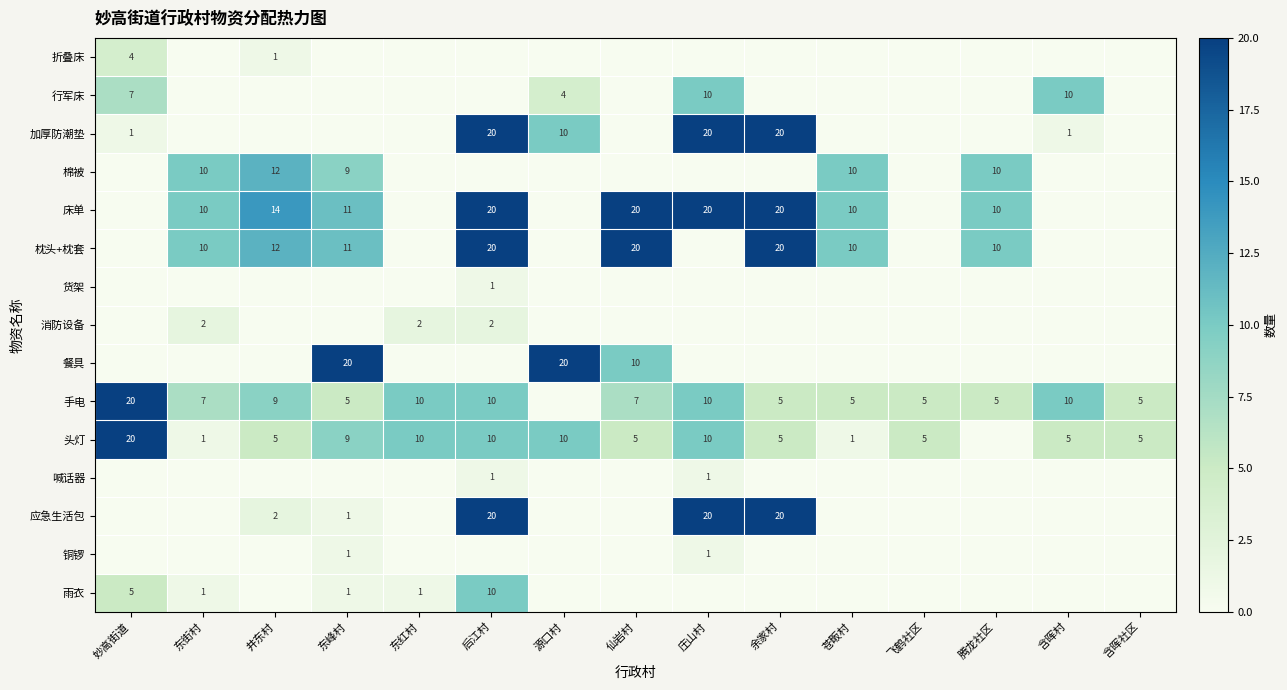

True or false: 枕头+枕套 has a value of 16 at 东峰村.

False